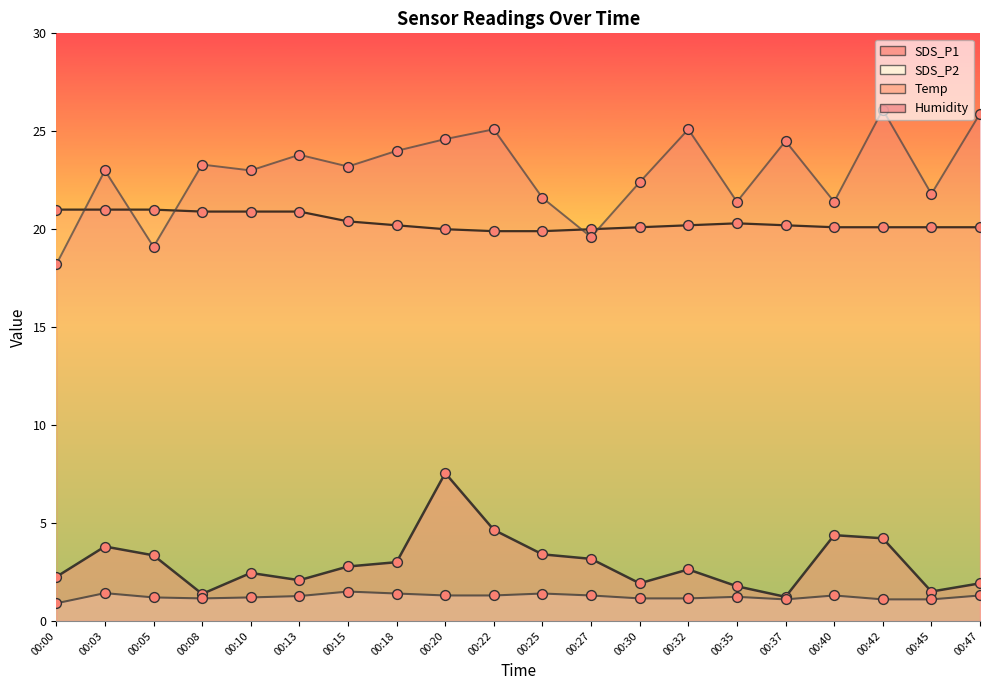

Which series reaches the minimum Y coordinate?

SDS_P2